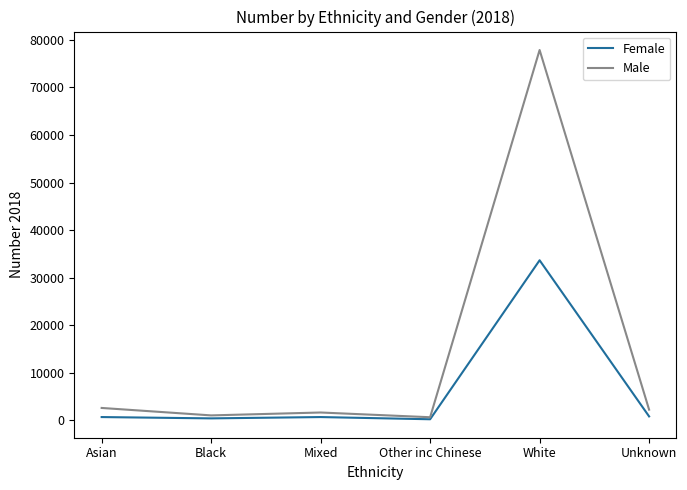

What is the total value across all series at Black?

1424